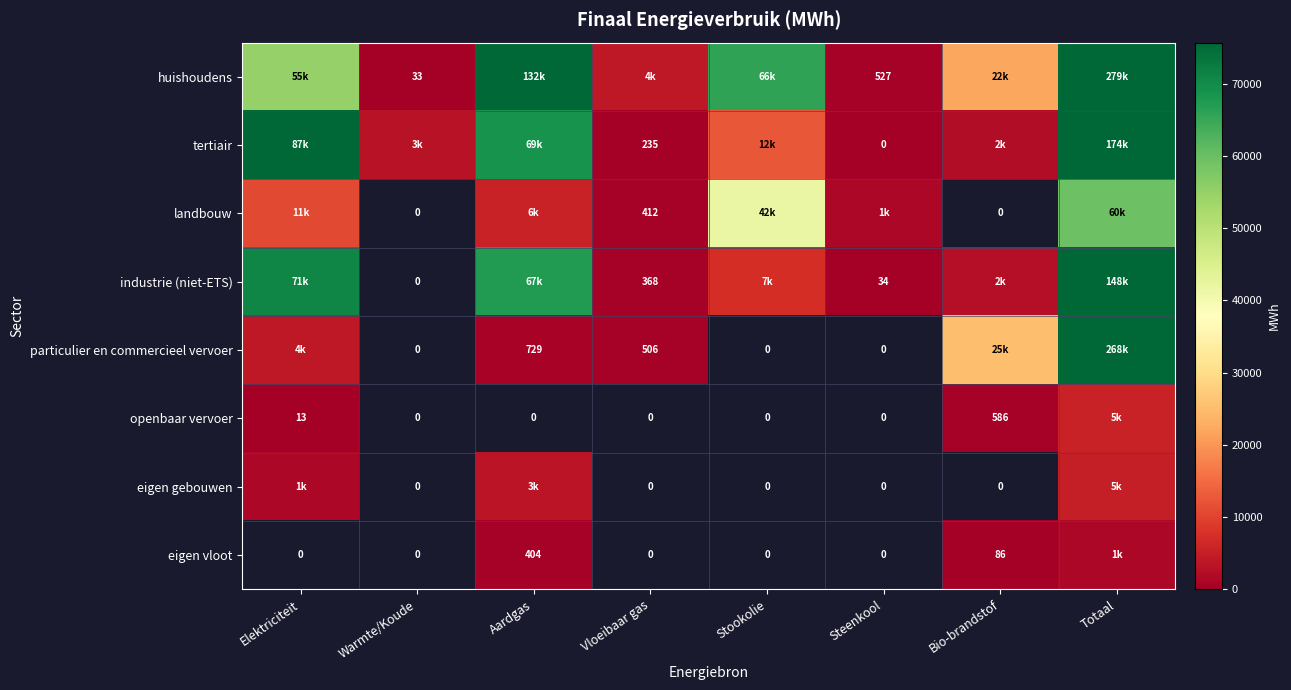

Which category has the highest value in the industrie (niet-ETS) series?

Totaal